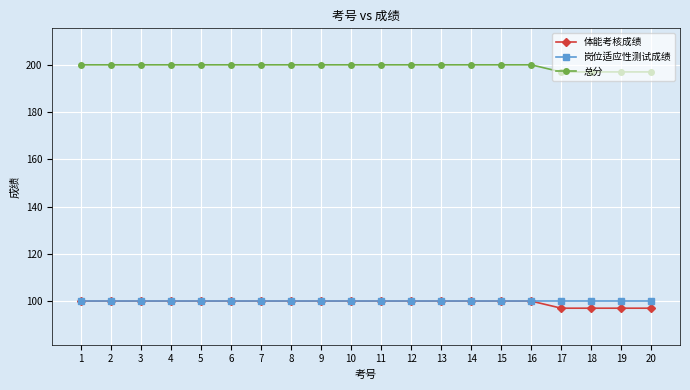

What is the average value of the 岗位适应性测试成绩 series?

100